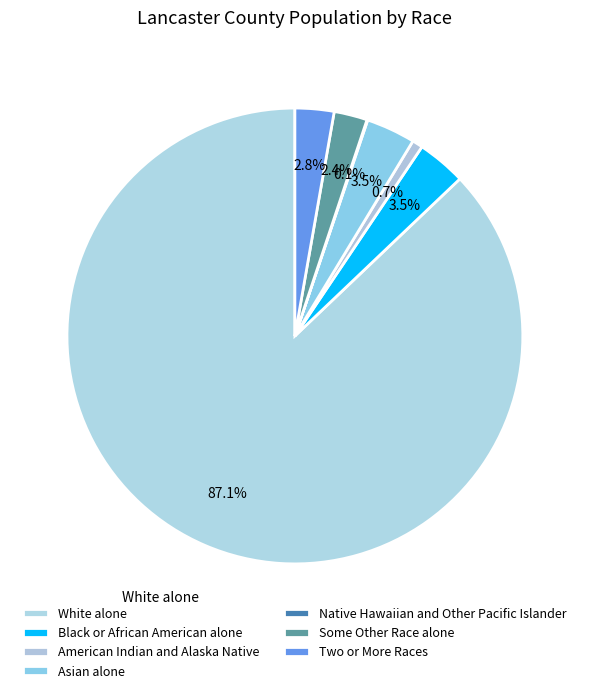

What is the largest slice in the pie chart?

White alone